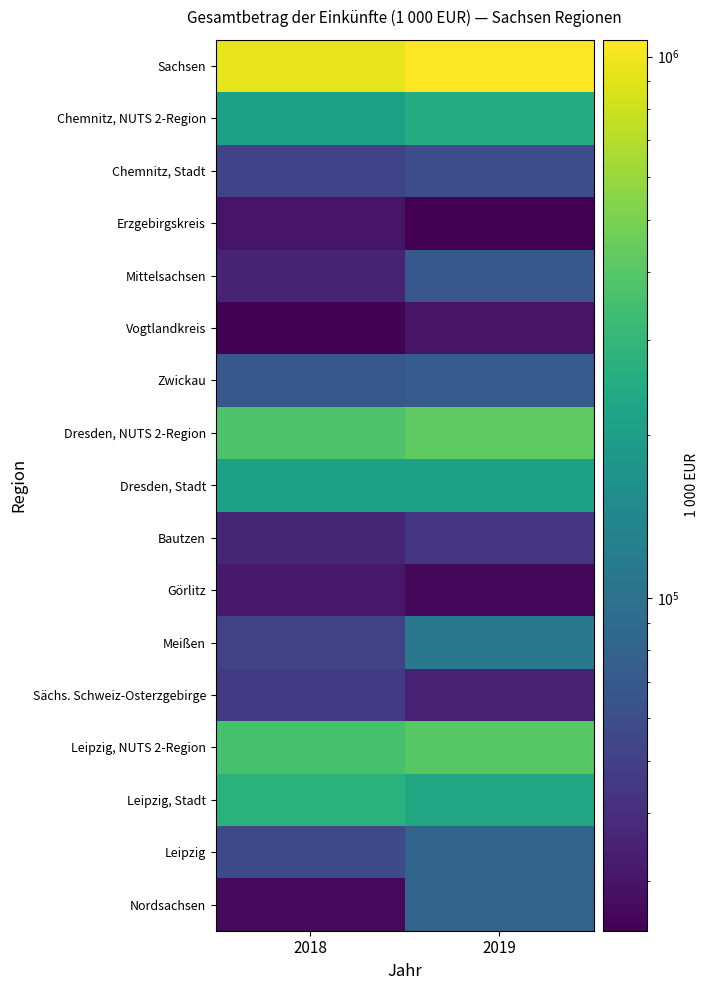

Rank the series by their maximum value, from lowest to highest.

Vogtlandkreis, Erzgebirgskreis, Görlitz, Bautzen, Sächs. Schweiz-Osterzgebirge, Chemnitz, Stadt, Mittelsachsen, Zwickau, Nordsachsen, Leipzig, Meißen, Dresden, Stadt, Chemnitz, NUTS 2-Region, Leipzig, Stadt, Leipzig, NUTS 2-Region, Dresden, NUTS 2-Region, Sachsen